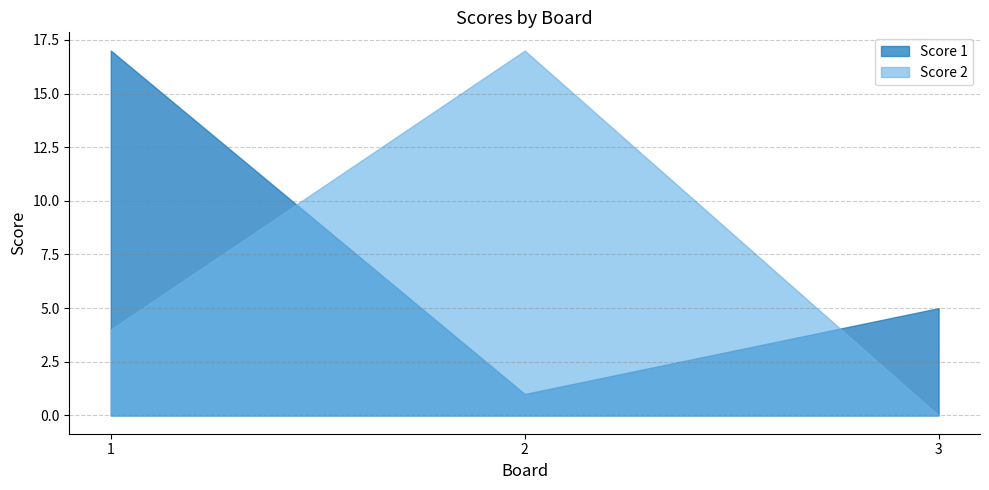

Reading left to right, extract all data points from this chart.

Score 1: 1=17	2=1	3=5
Score 2: 1=4	2=17	3=0